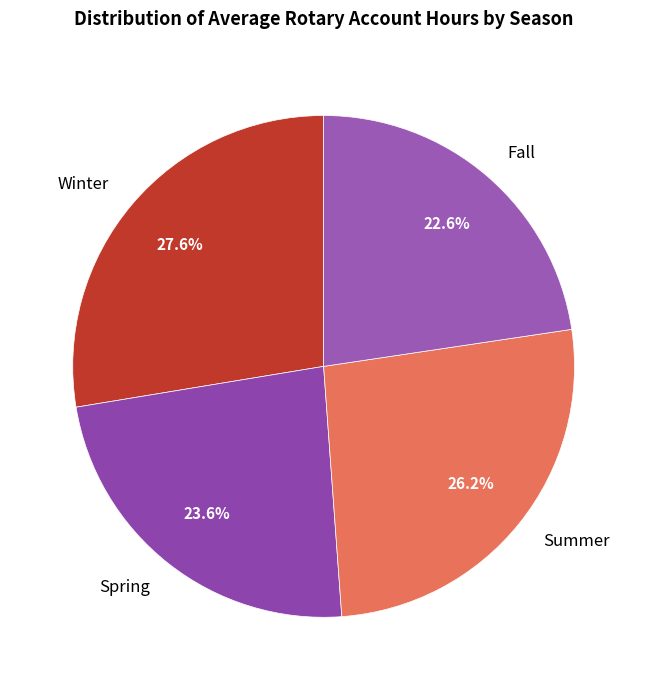

What is the smallest slice in the pie chart?

Fall